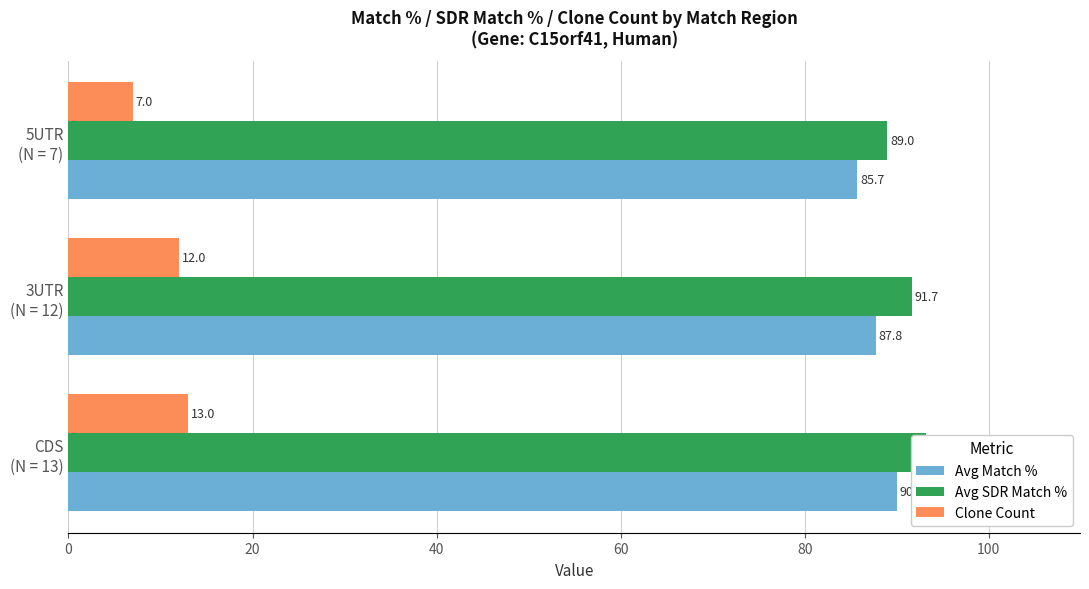

Is the value of Clone Count at 5UTR (N = 7) greater than the value of Avg Match % at CDS (N = 13)?

No